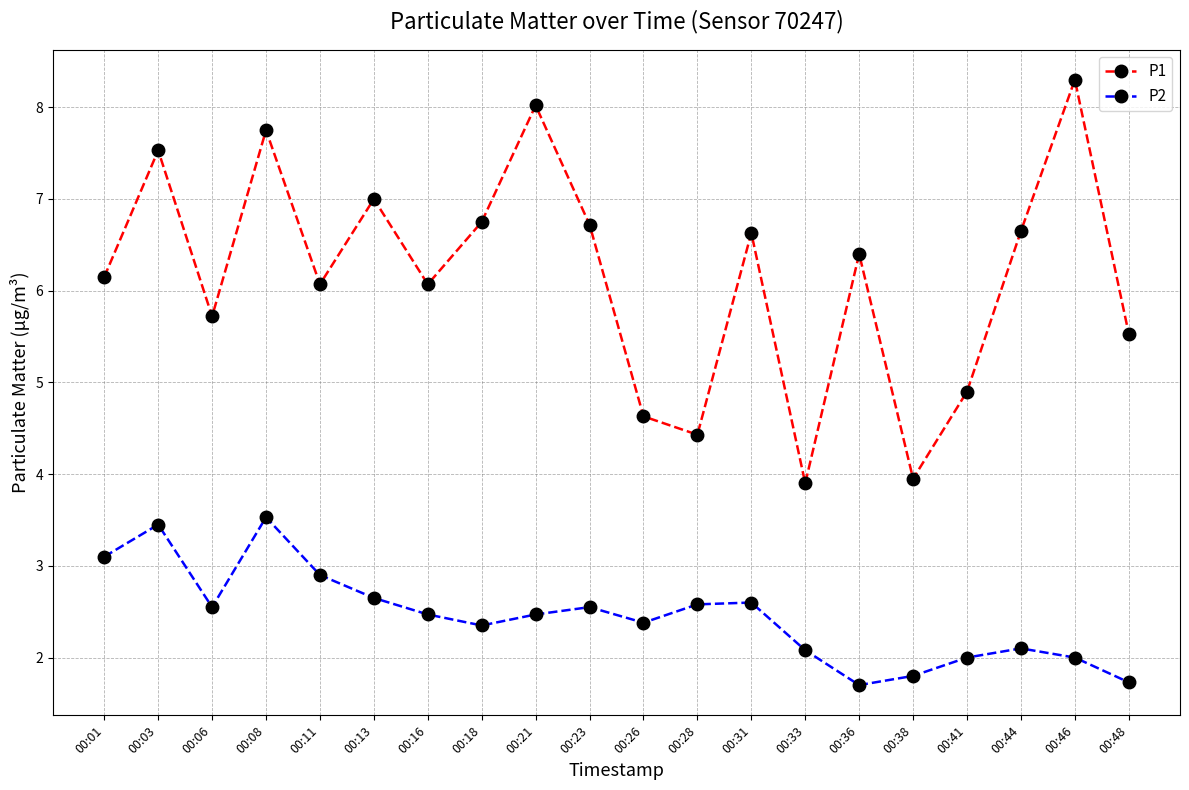

List the series in order of their peak value, highest first.

P1, P2